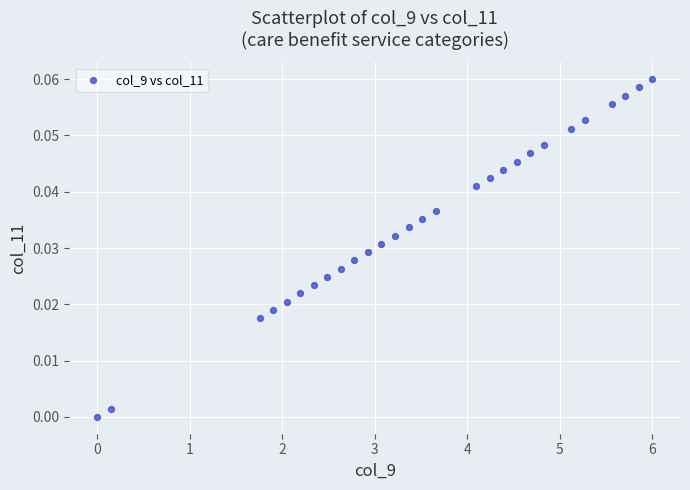

How many data points are displayed?

28